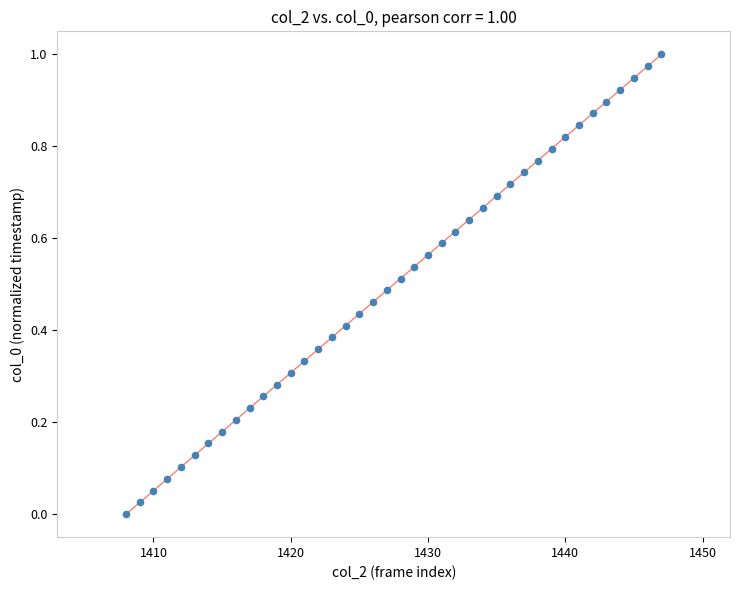

What is the range of X values (max minus min)?

39.0